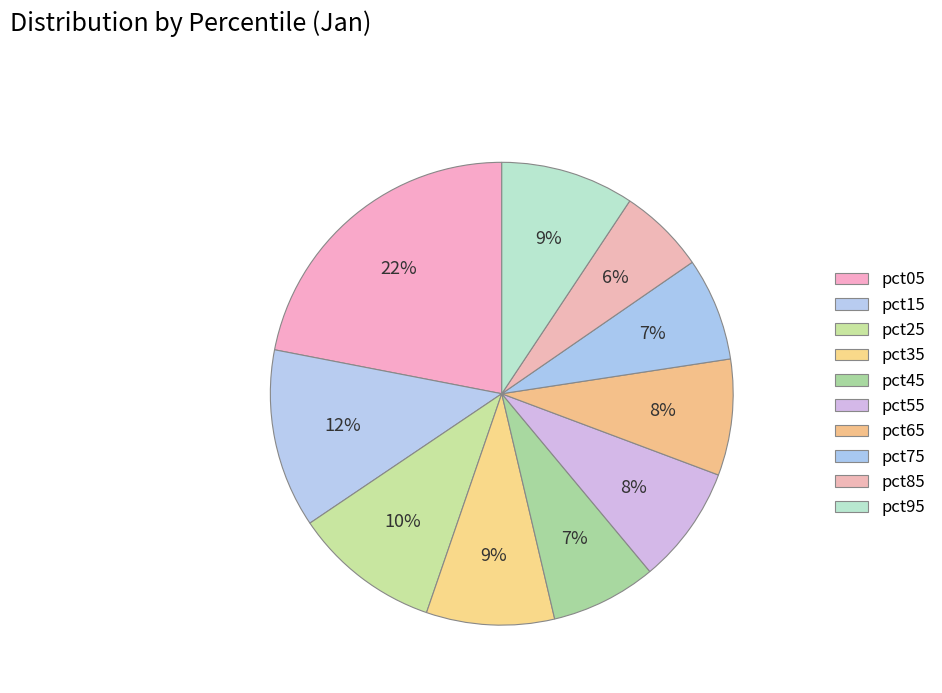

Does any single category account for the majority?

No